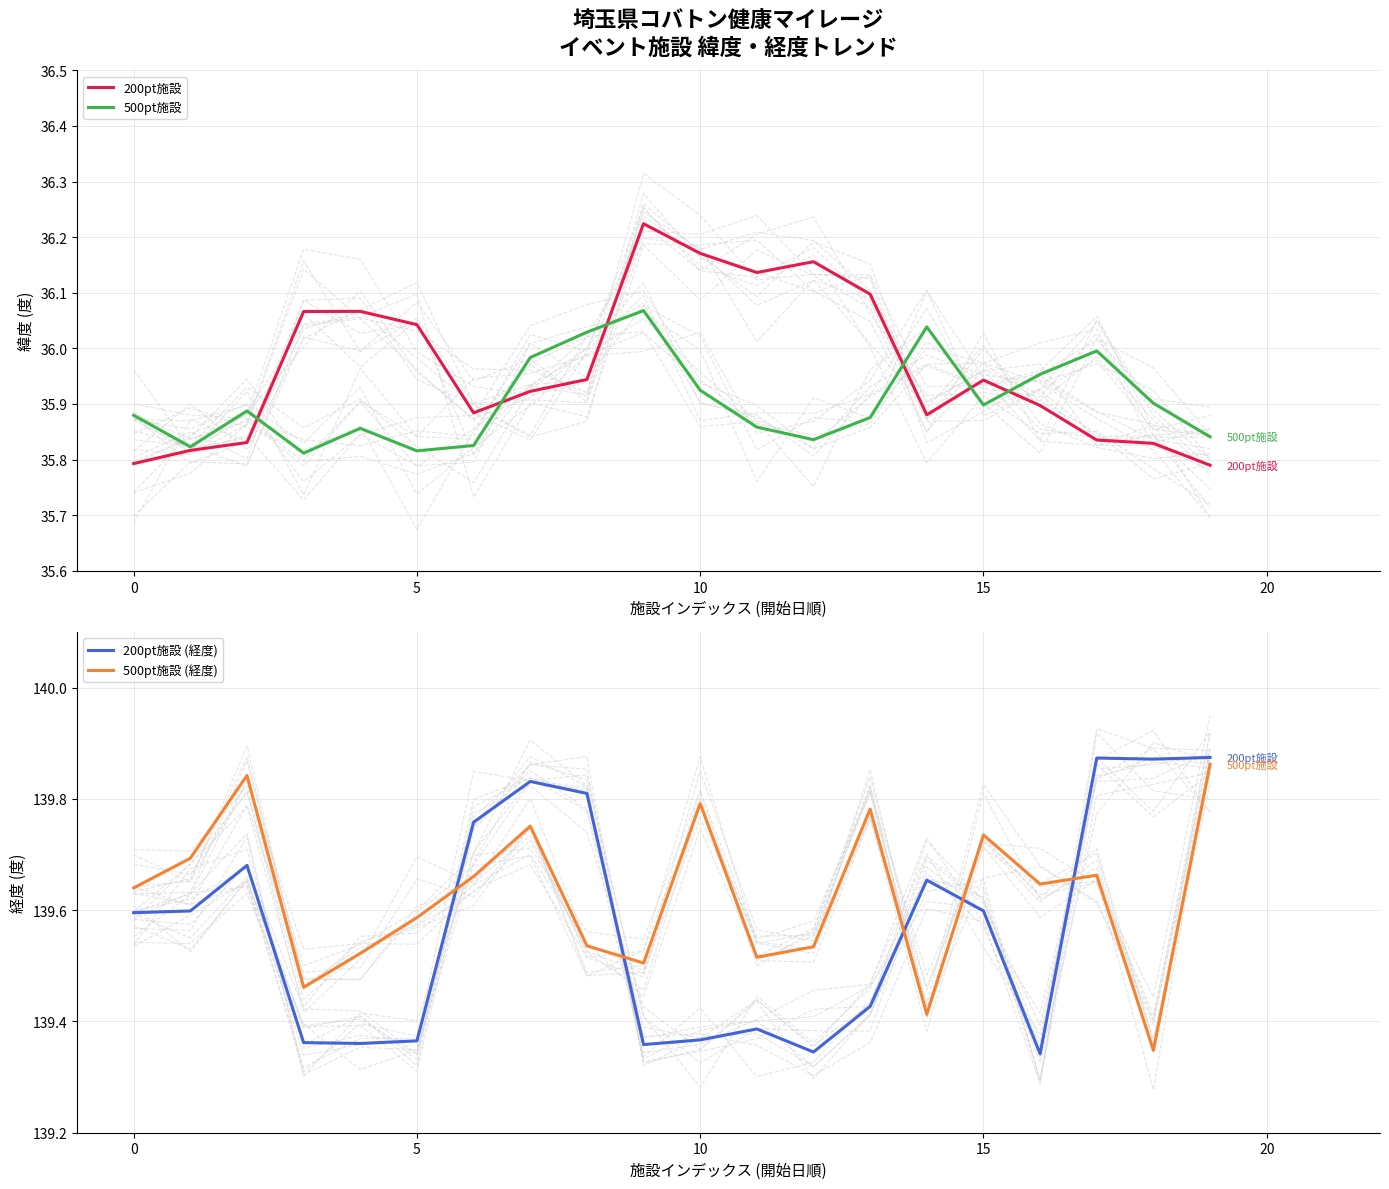

Between −5 and 9, which is larger?

9